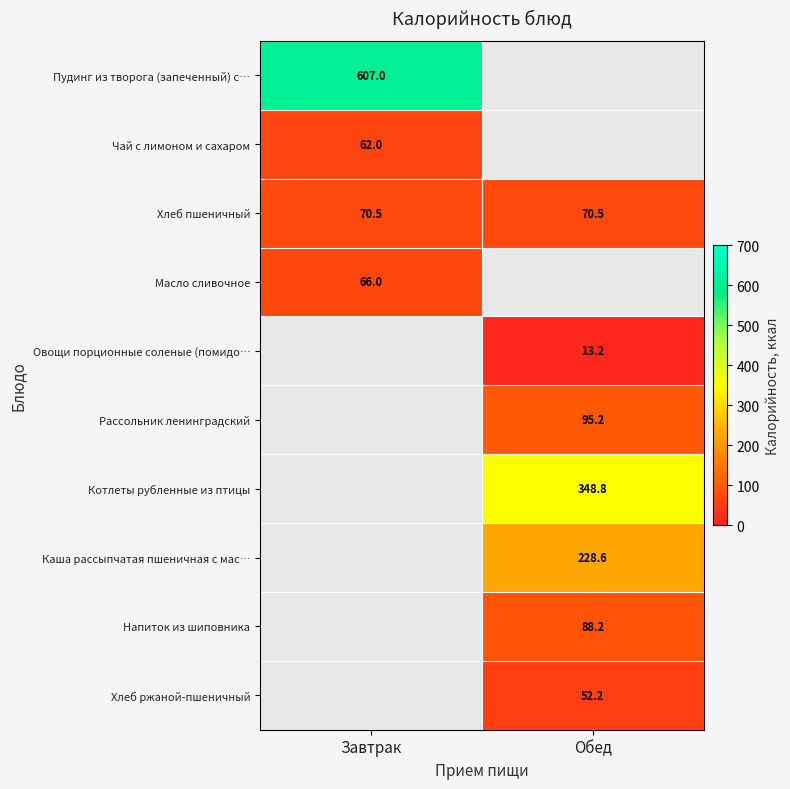

The value of Овощи порционные соленые (помидо… at Обед is 20.6. True or false?

False